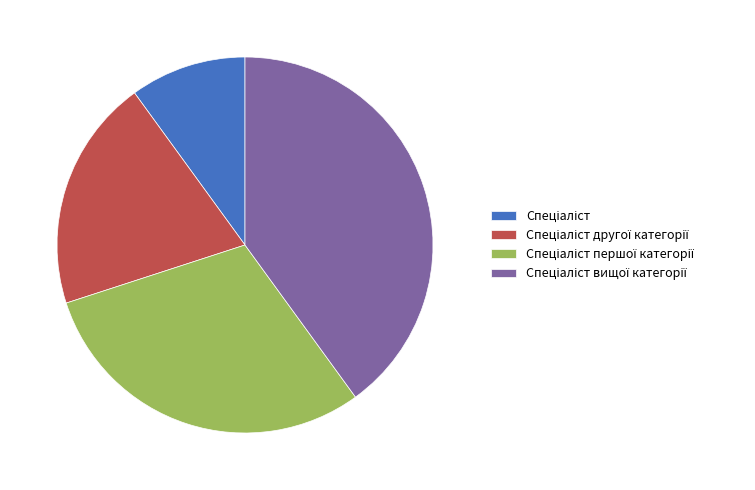

Is there any slice that represents more than half of the pie?

No